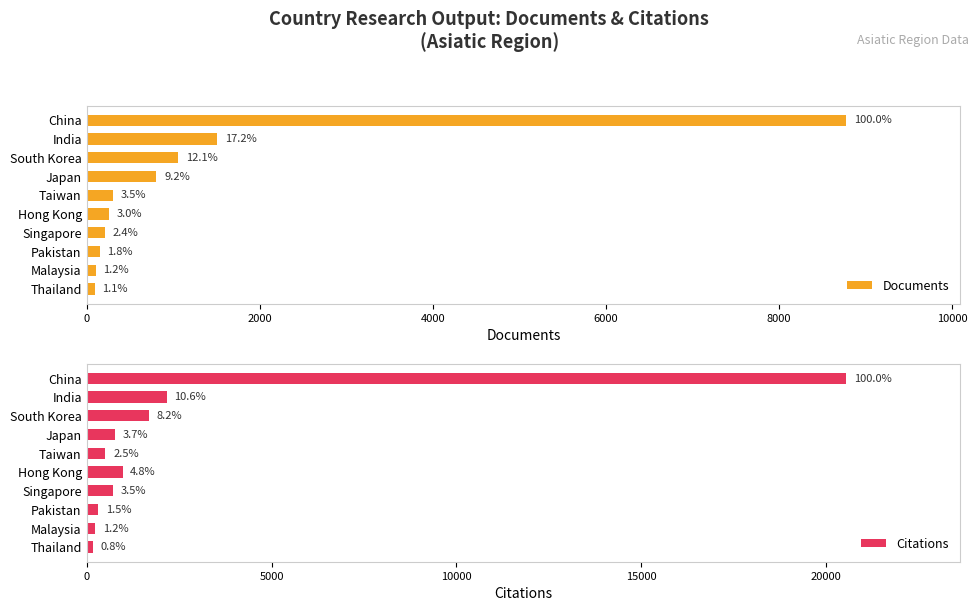

What is the difference between the maximum and minimum values in the Citations series?

20375